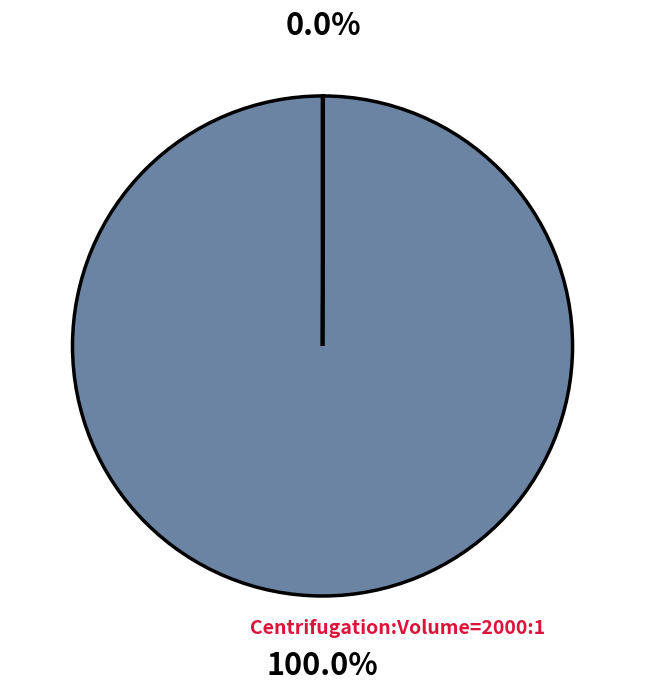

Is there any slice that represents more than half of the pie?

Yes